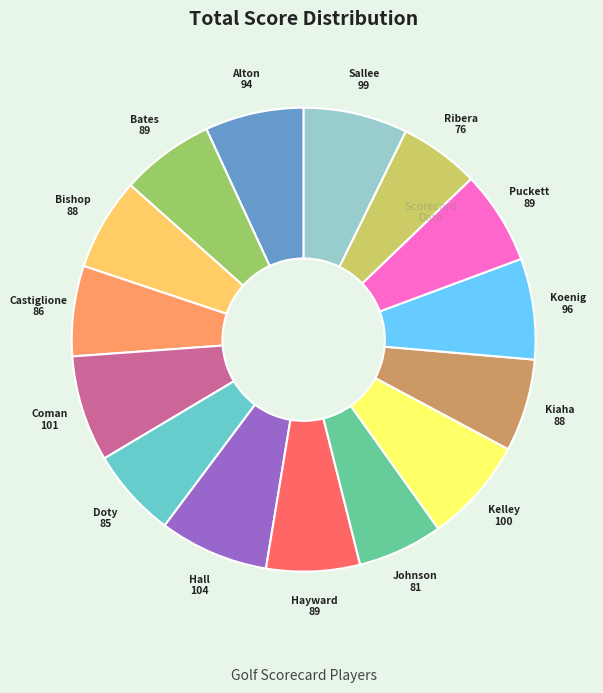

Does any single category account for the majority?

No